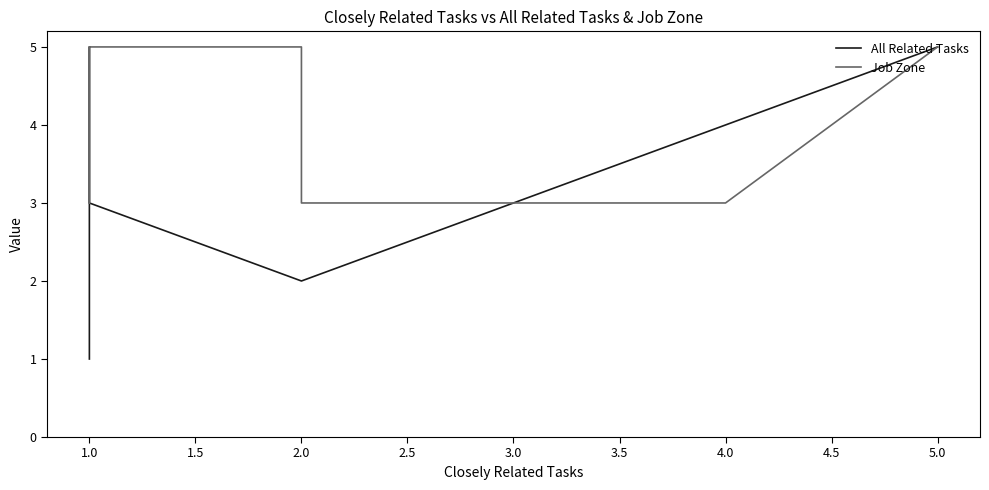

What is the difference between the maximum and minimum values in the All Related Tasks series?

4